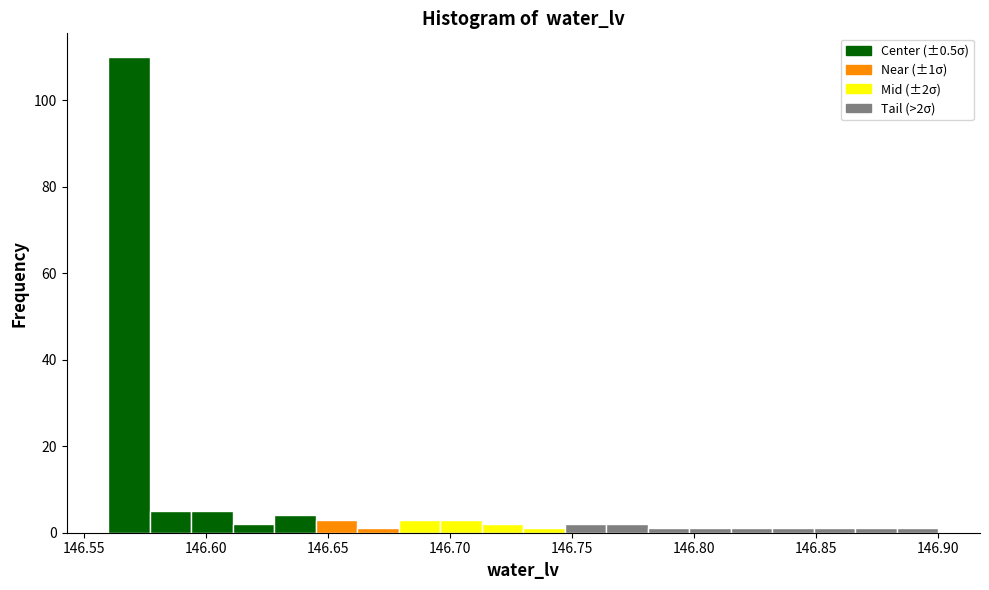

Around what value on the x-axis is the tallest bar? Give the approximate position of its centre, as read against the axis.

146.570